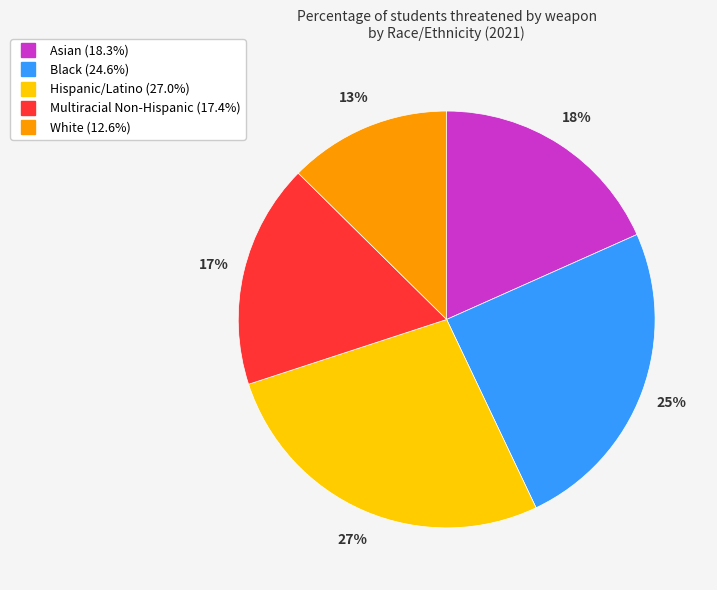

To the nearest percent, what is the average slice percentage?

20%